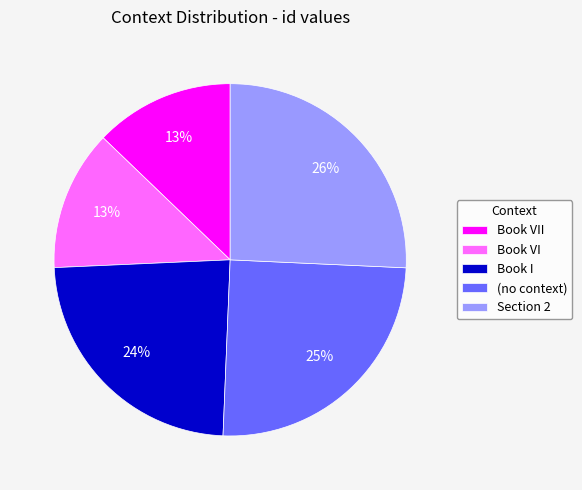

Which slice is the largest?

Section 2